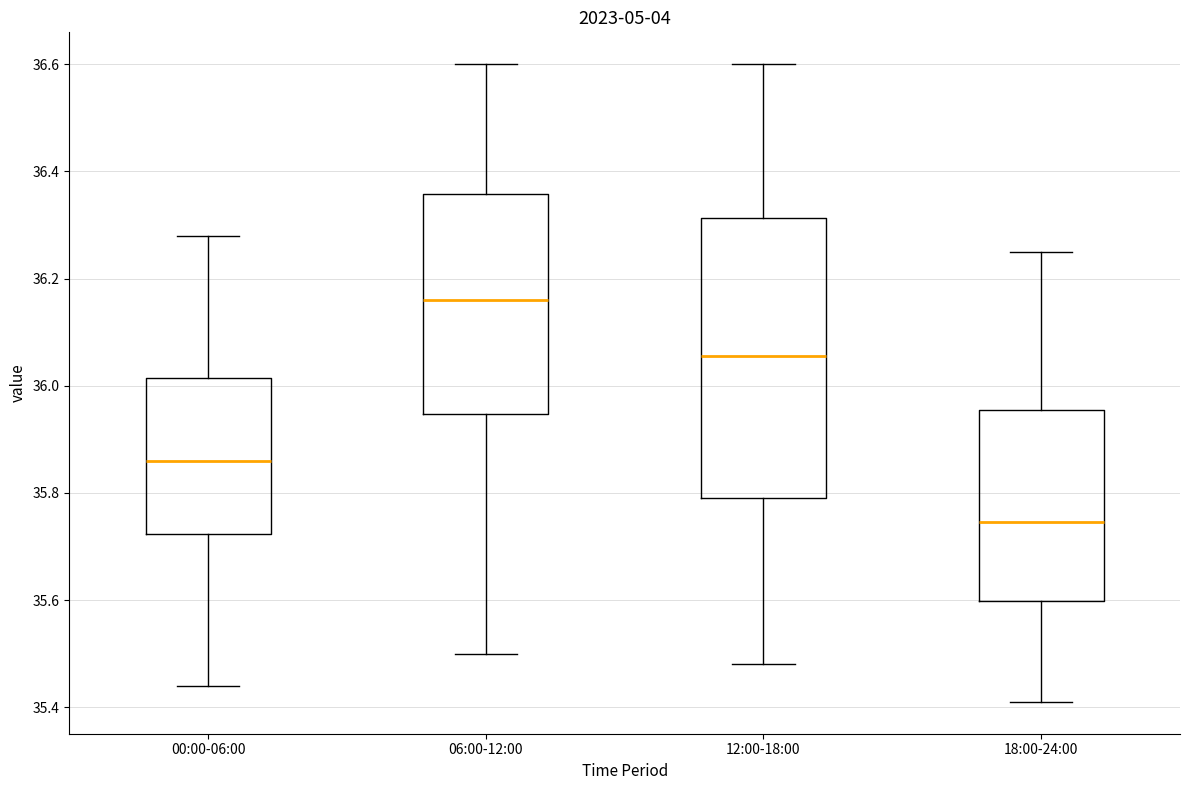

Comparing the boxes themselves (not the whiskers), which one is the tallest?

12:00-18:00